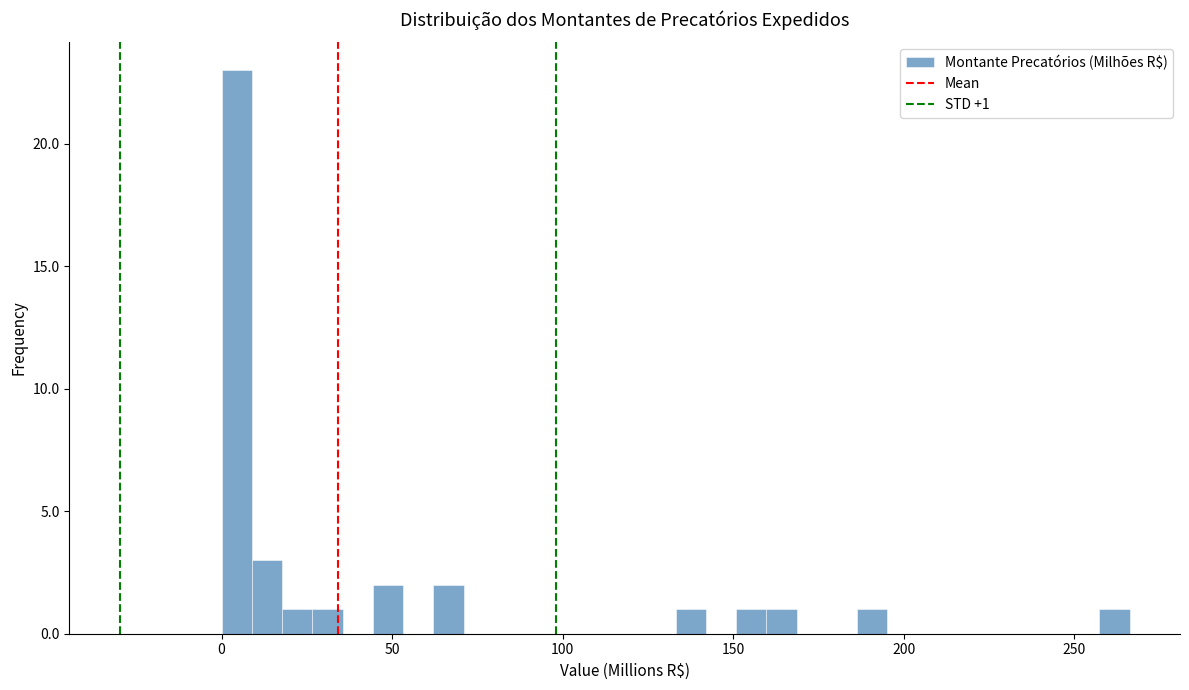

Read against the x-axis, roughly where is the centre of the tallest bar?

5